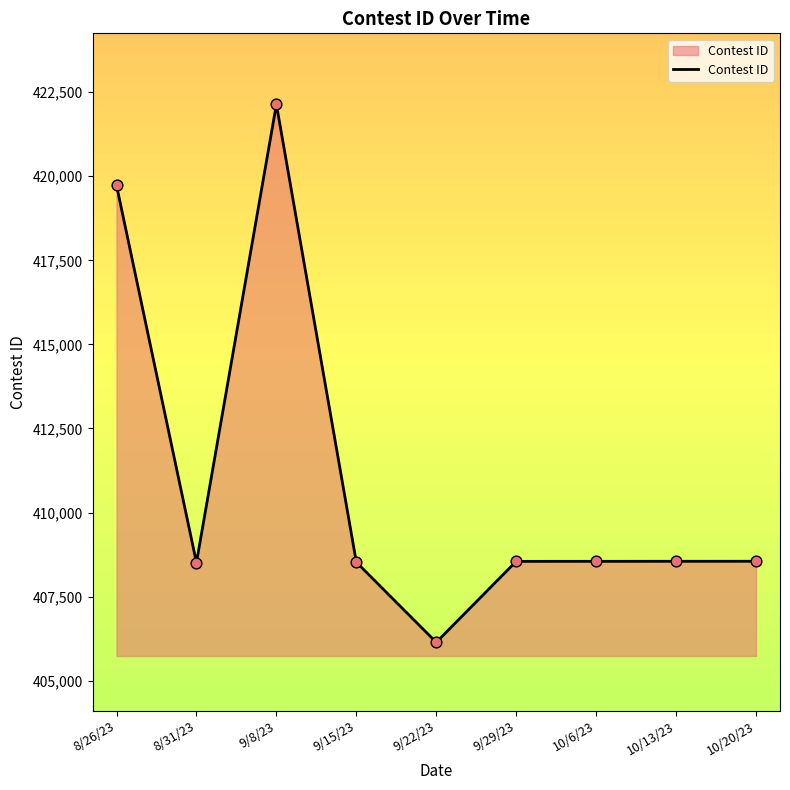

What is the ratio of the value at 9/15/23 to the value at 10/6/23?

1.0